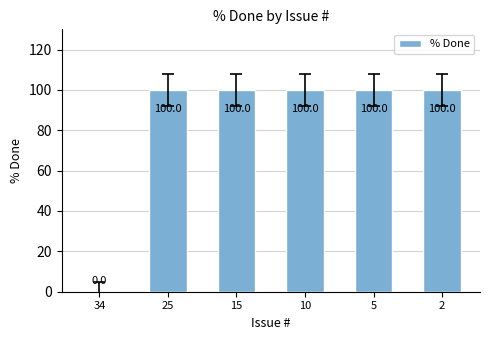

The chart shows a value of 168 at 10. True or false?

False